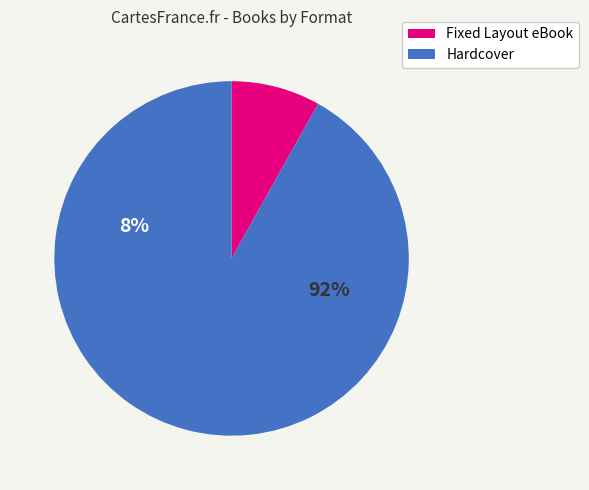

Rank the categories by value from lowest to highest.

Fixed Layout eBook, Hardcover